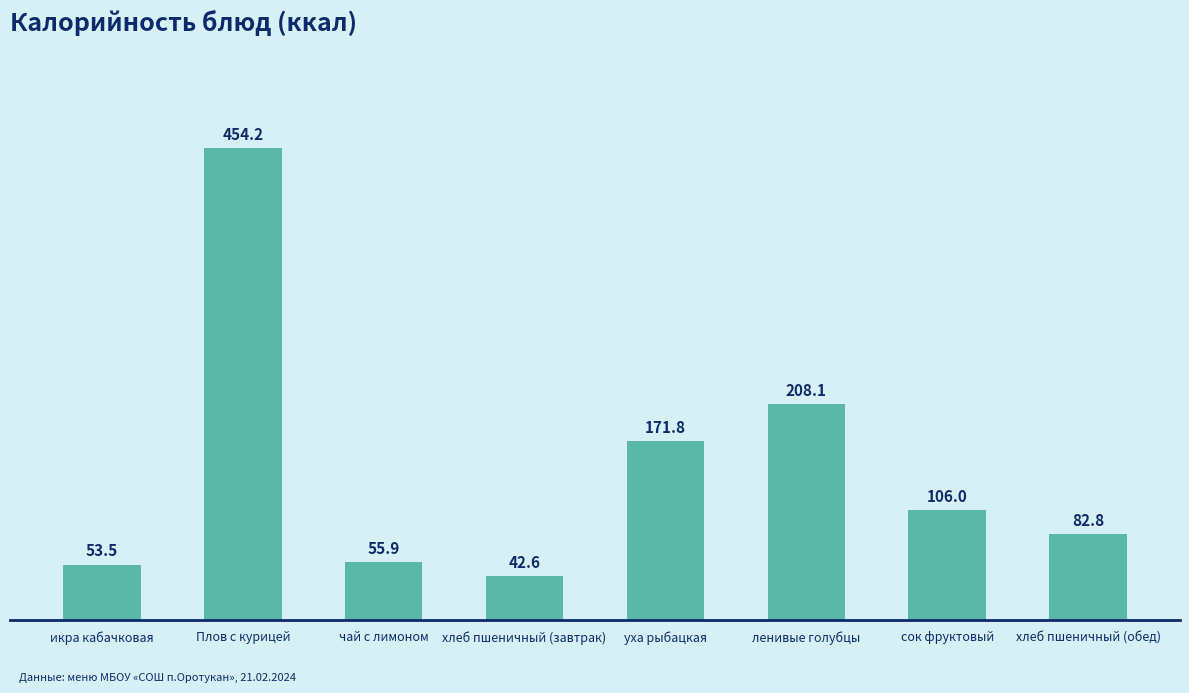

Read the value at икра кабачковая.

53.5